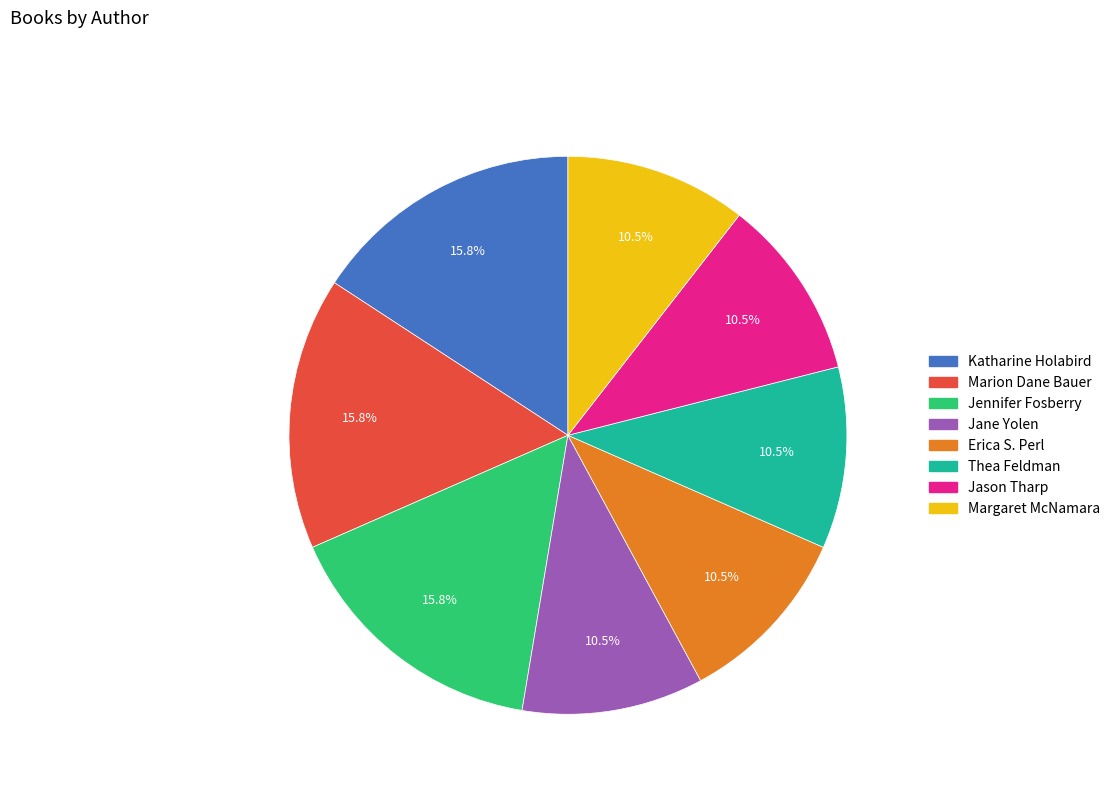

The Marion Dane Bauer slice represents 16% of the pie. True or false?

True